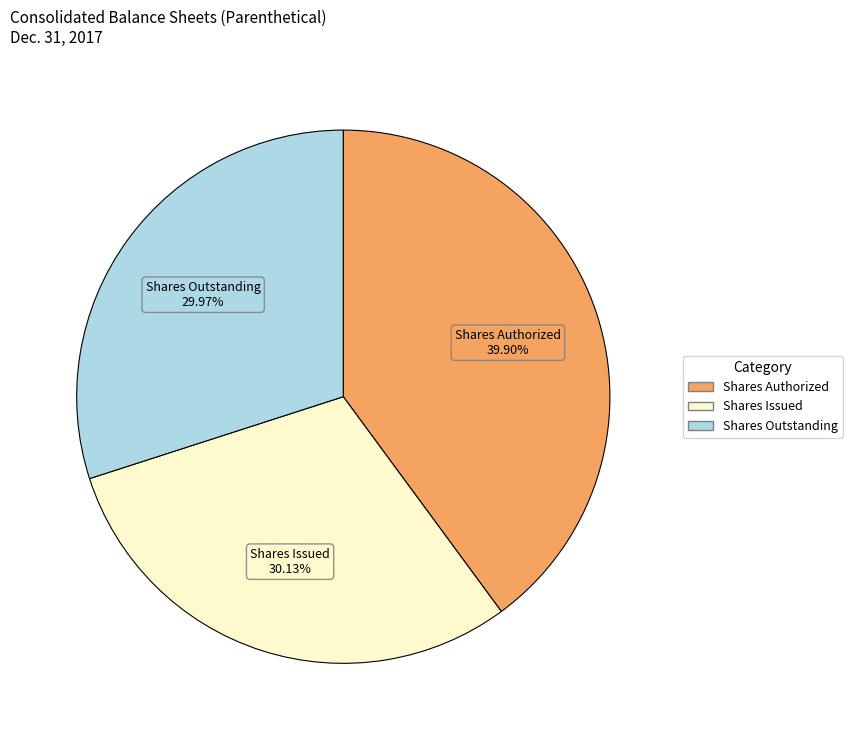

Is there a majority slice in this chart?

No